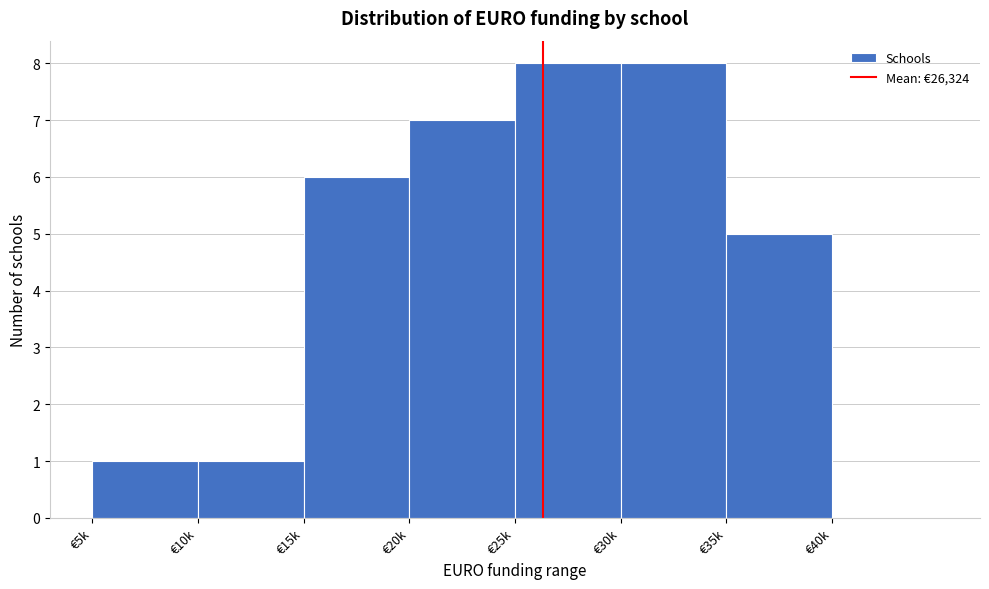

Reading left to right, what are all the values shown in this chart?

€5k=1	€10k=1	€15k=6	€20k=7	€25k=8	€30k=8	€35k=5	€40k=0